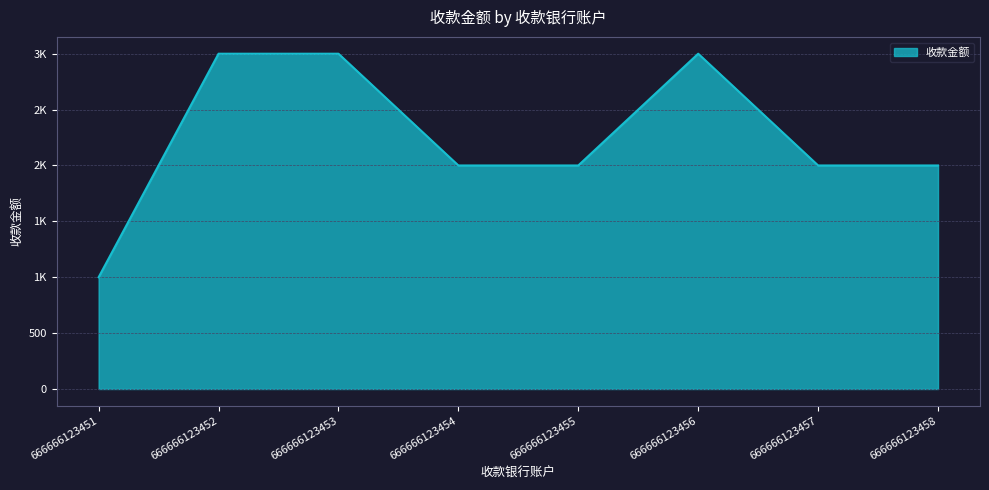

Is this an area chart (filled region under the line)?

Yes